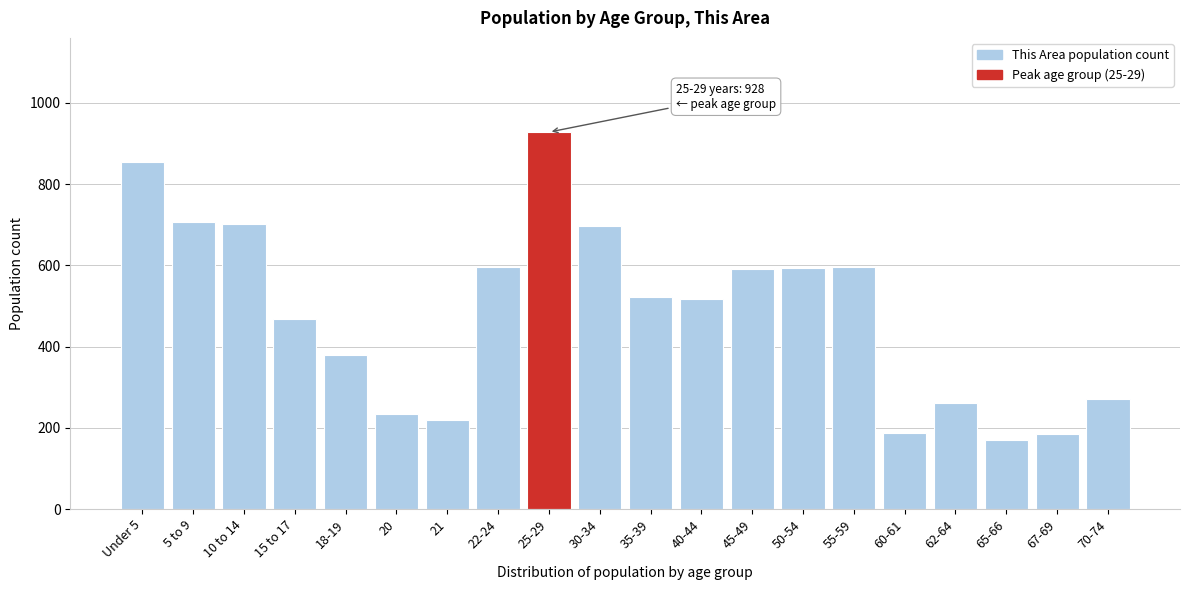

What is the label of the 10th bar from the left?

30-34